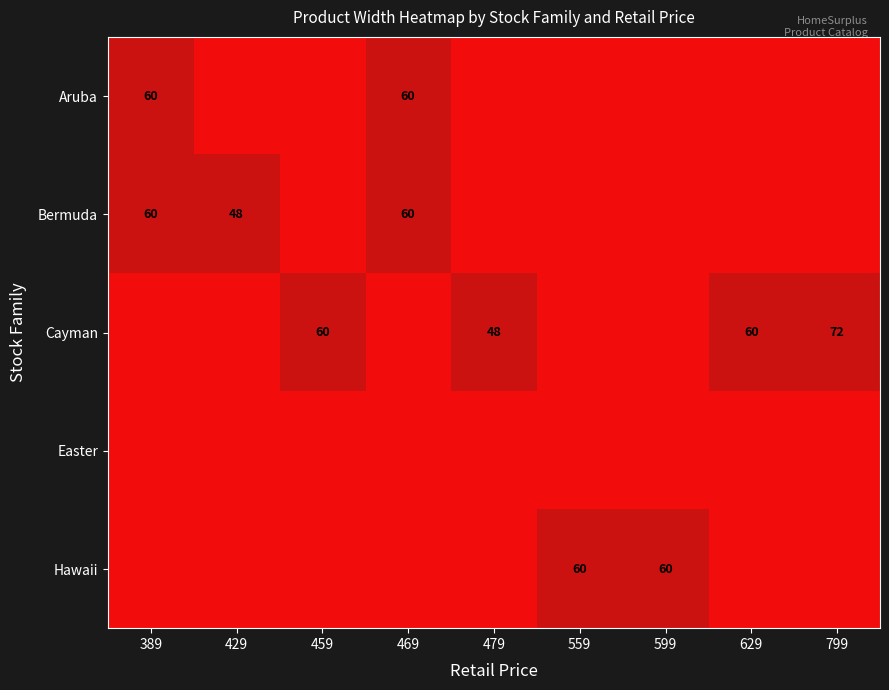

At how many categories does at least one series exceed 0?

9